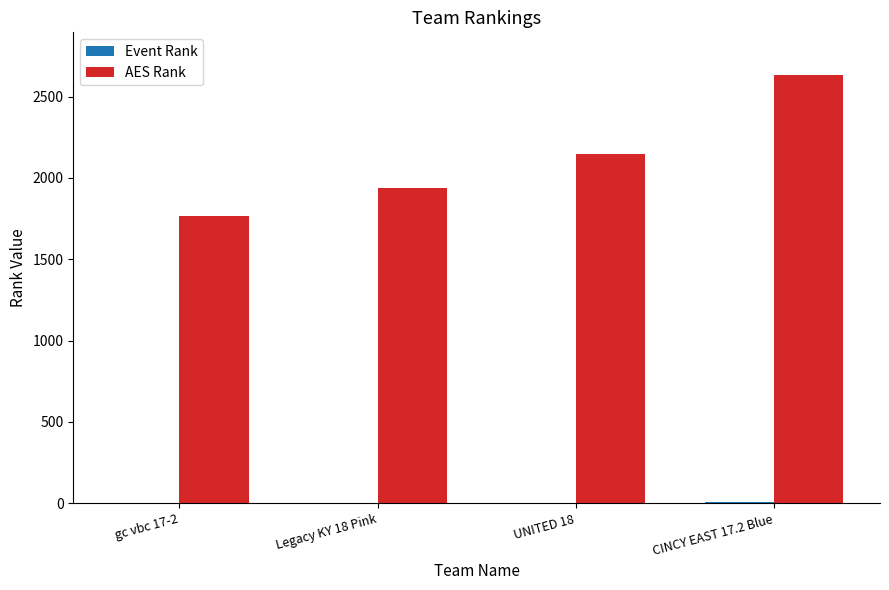

Between gc vbc 17-2 and CINCY EAST 17.2 Blue, which series saw the biggest shift?

AES Rank